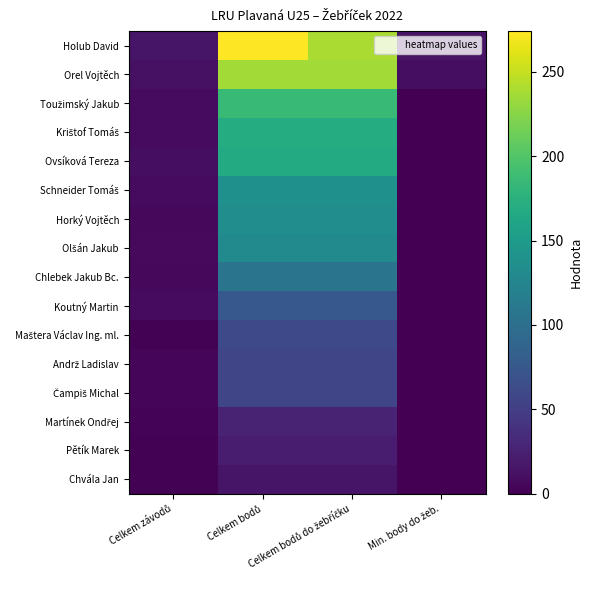

What is the spread (max minus min) of values at Celkem bodů?

258